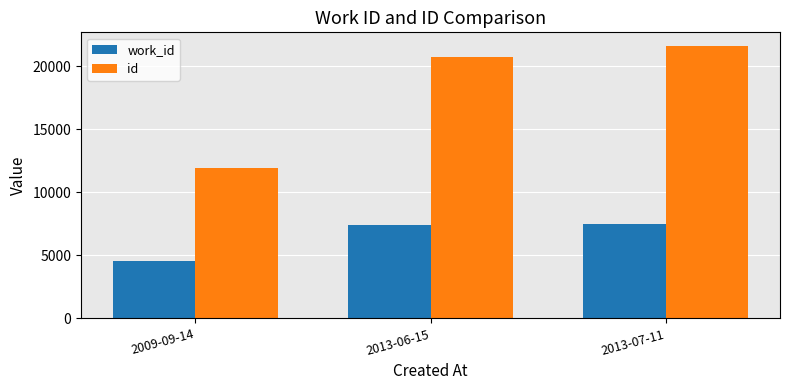

Rank the series by their maximum value, from highest to lowest.

id, work_id